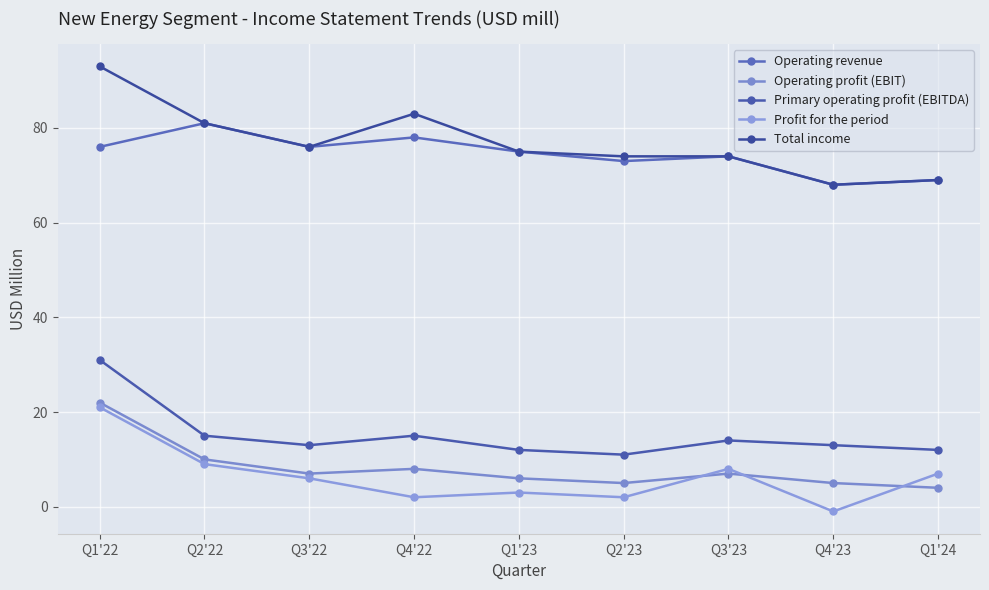

True or false: Primary operating profit (EBITDA) has more than 2 interior local peaks.

False